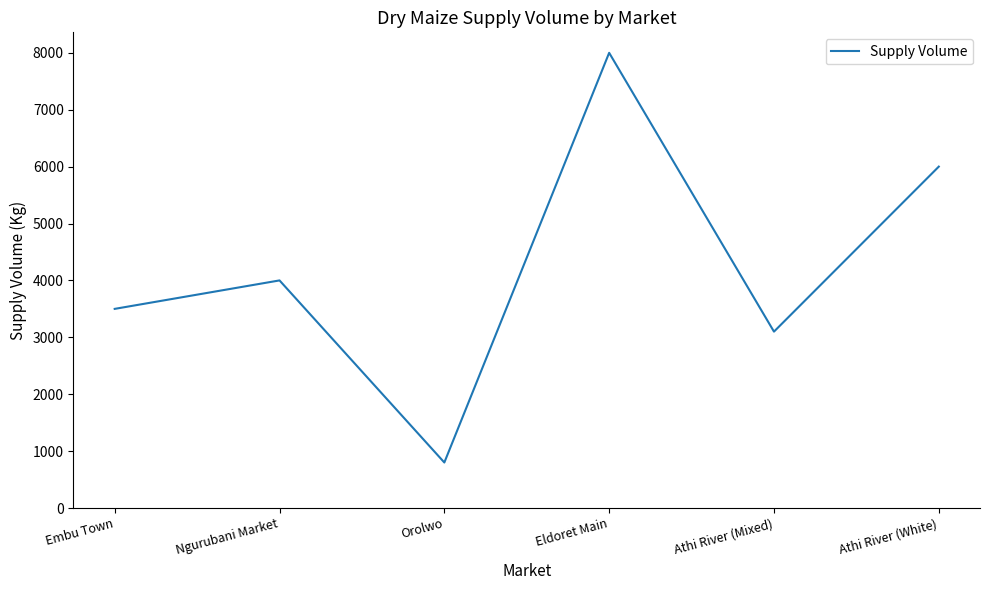

Which category has the highest value across all series?

Eldoret Main